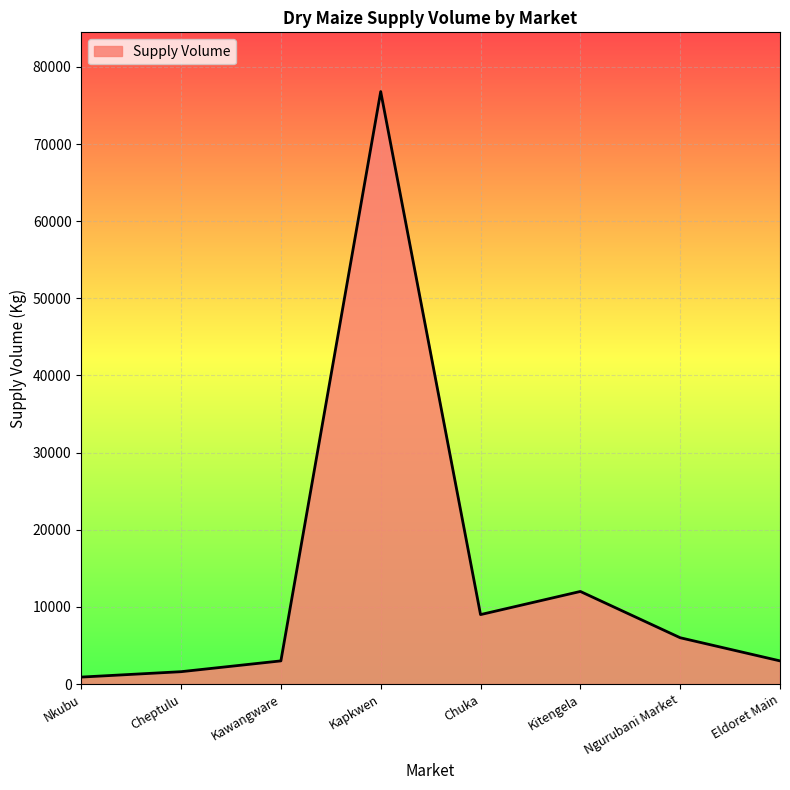

True or false: there are more than 2 points higher than both neighbors.

False